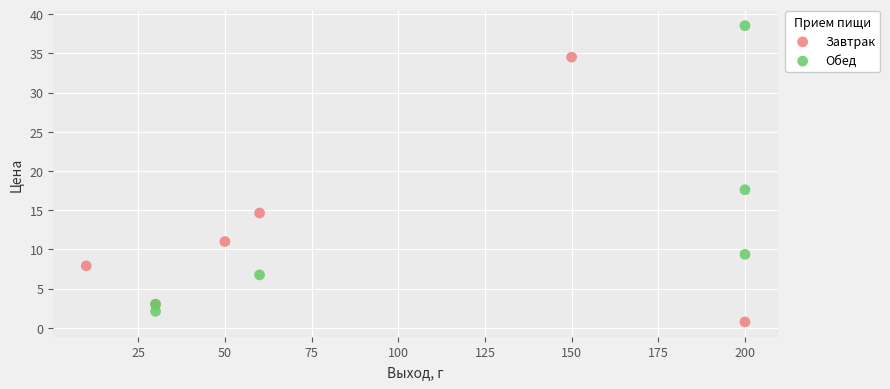

Which series has the widest spread of Y values?

Обед